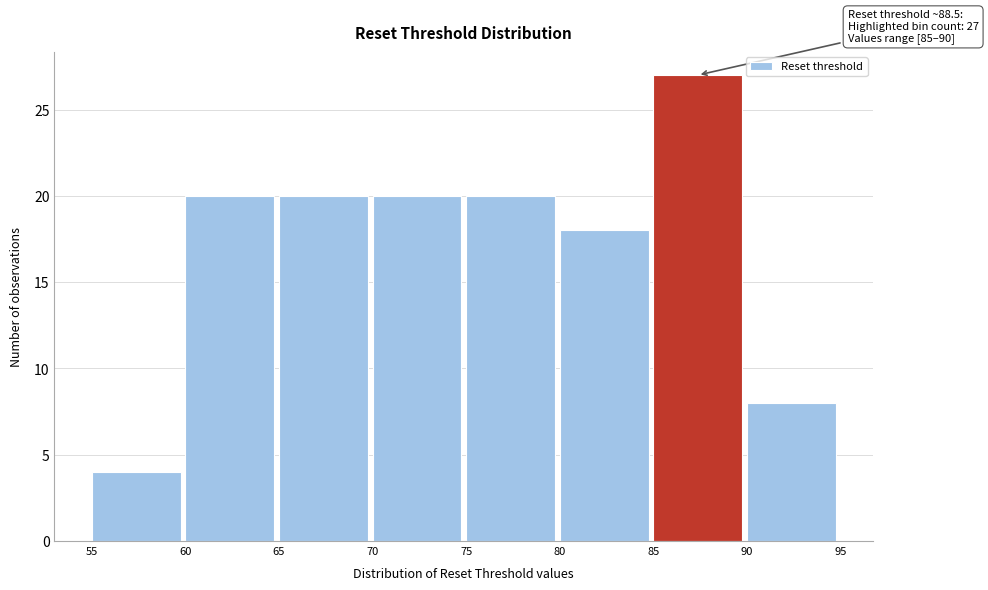

Which range on the x-axis has the tallest bar?

85 to 90